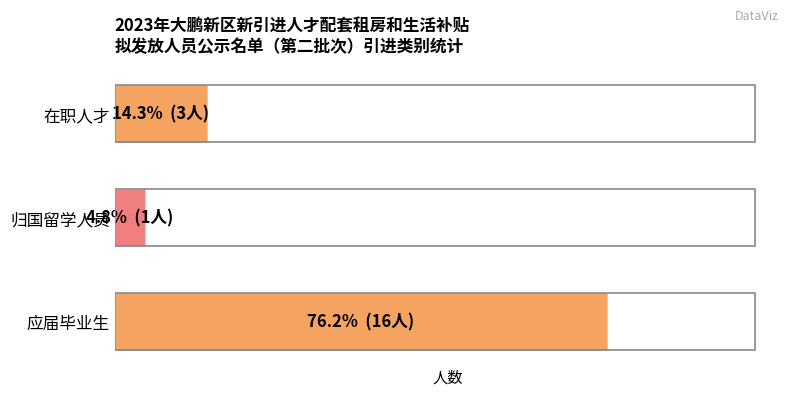

Does the chart contain any negative values?

No